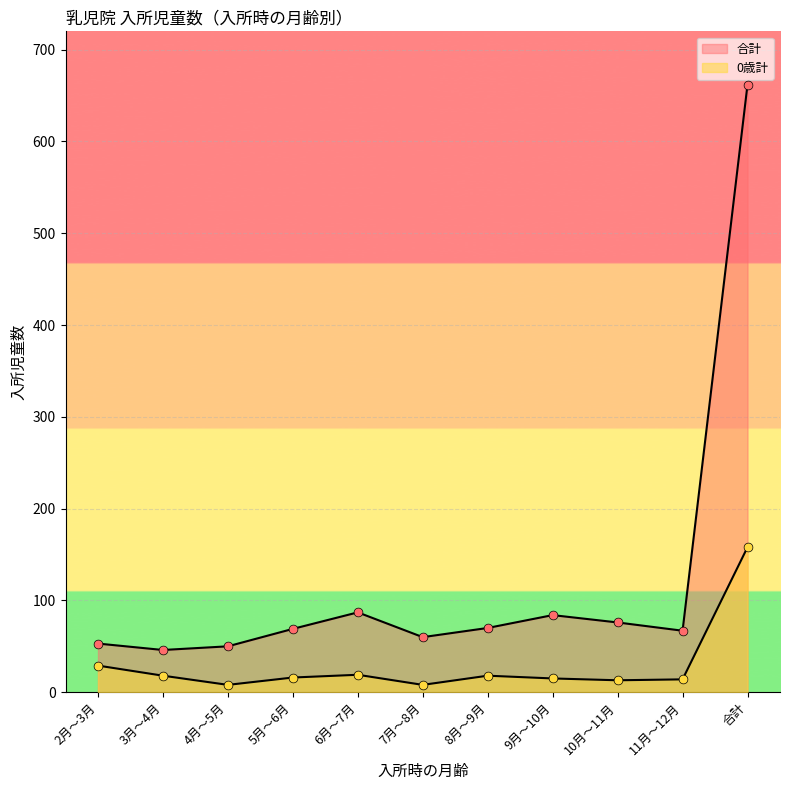

Which series has the widest spread of Y values?

合計